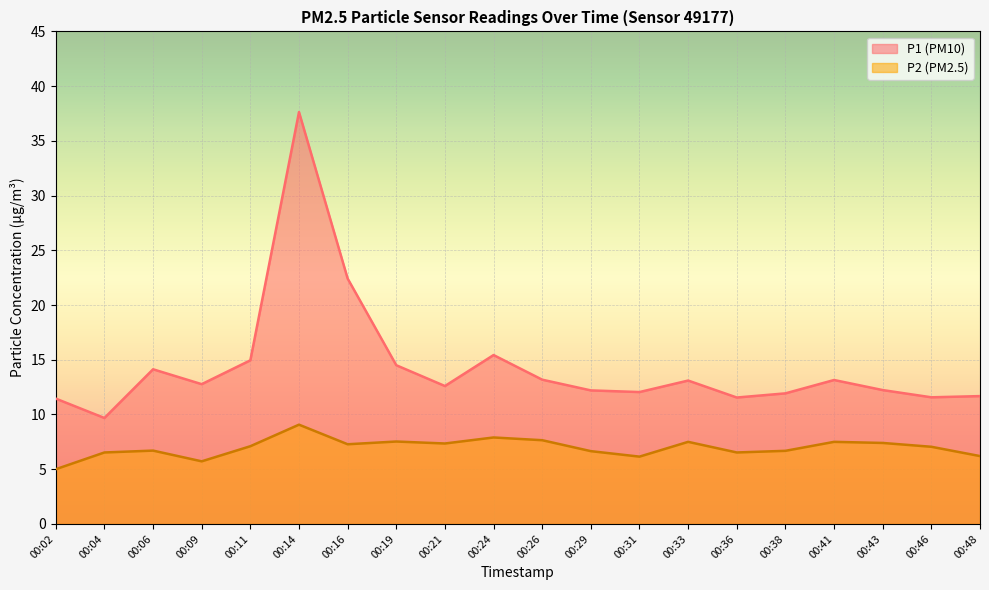

Reading right to left, list all the values displayed in this chart.

P1: 00:48=11.7	00:46=11.6	00:43=12.2	00:41=13.2	00:38=11.9	00:36=11.6	00:33=13.1	00:31=12.1	00:29=12.2	00:26=13.2	00:24=15.4	00:21=12.6	00:19=14.5	00:16=22.4	00:14=37.6	00:11=14.9	00:09=12.8	00:06=14.1	00:04=9.7	00:02=11.4
P2: 00:48=6.2	00:46=7.0	00:43=7.4	00:41=7.5	00:38=6.7	00:36=6.5	00:33=7.5	00:31=6.2	00:29=6.7	00:26=7.7	00:24=7.9	00:21=7.3	00:19=7.5	00:16=7.3	00:14=9.1	00:11=7.1	00:09=5.7	00:06=6.7	00:04=6.5	00:02=5.0